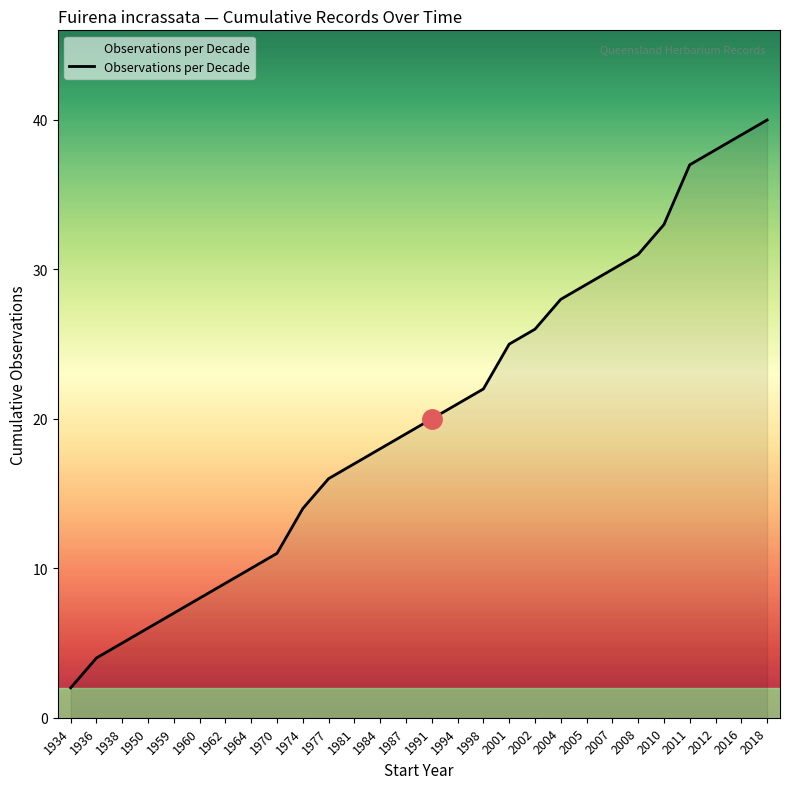

Approximately how many times larger is the value at 2012 compared to 2007?

1.3